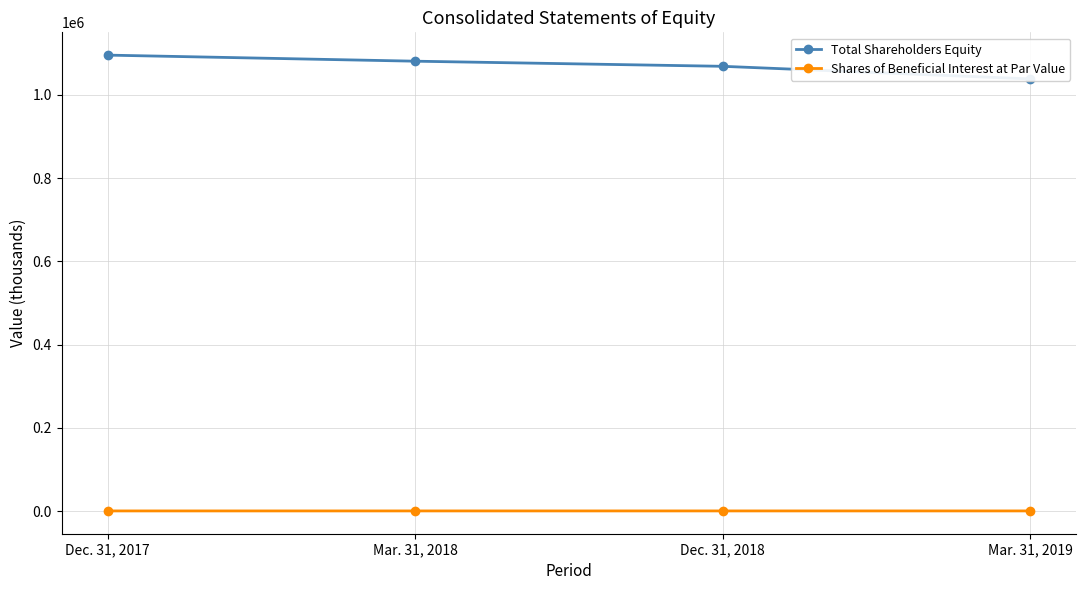

What is the difference between the highest and lowest values at Dec. 31, 2018?

1067328